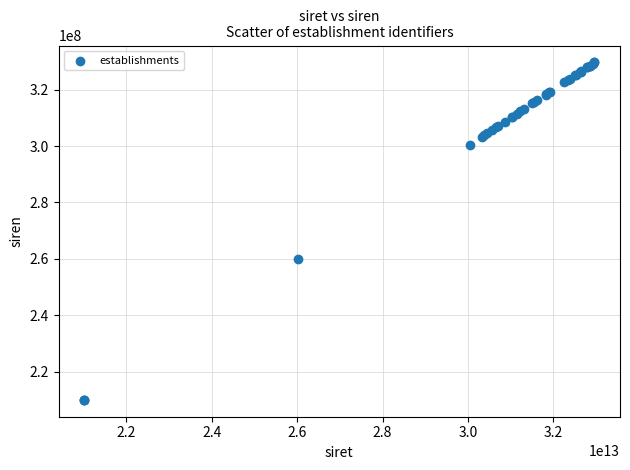

What Y value in the scatter plot is closest to 269860151?

260100680